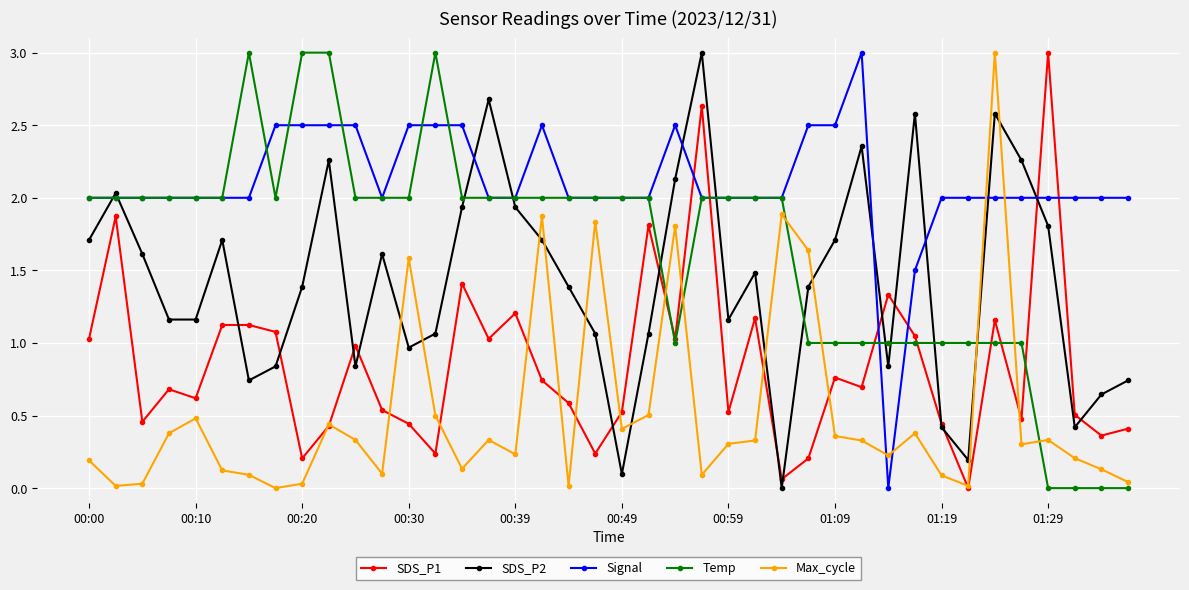

What is the average value of the SDS_P2 series?

1.4